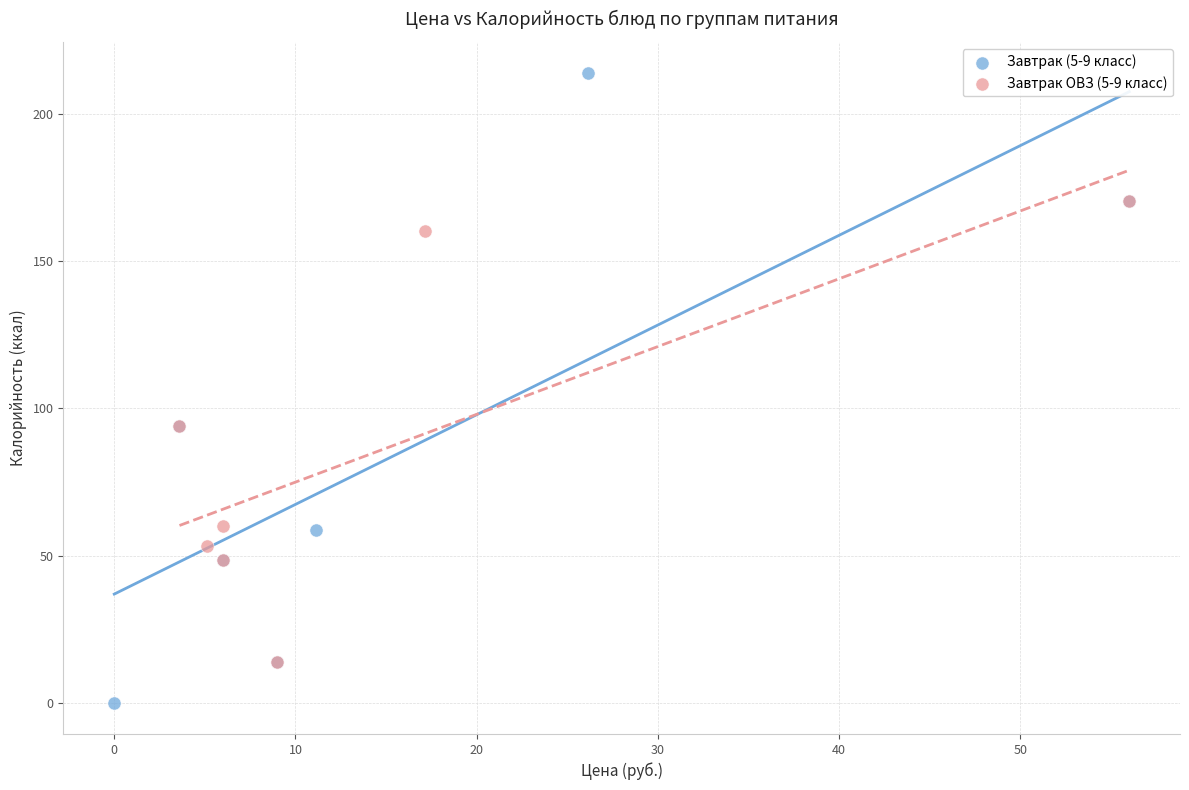

Which series has the largest Y range (max minus min)?

Завтрак (5-9 класс)